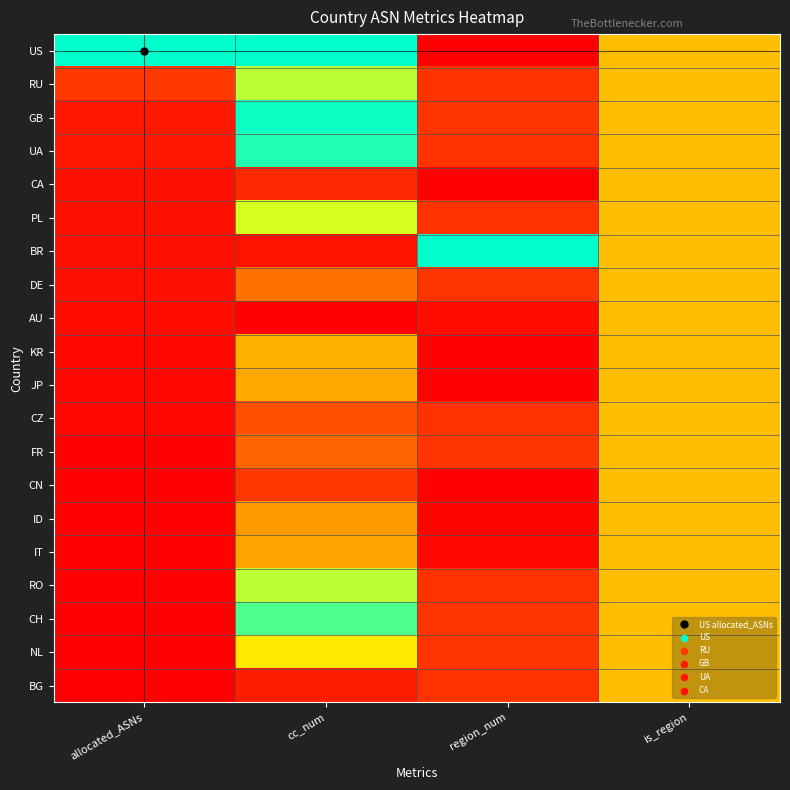

Reading left to right, transcribe all the data shown in this chart.

US: allocated_ASNs=1.0	cc_num=1.0	region_num=0.0	is_region=0.5
RU: allocated_ASNs=0.2	cc_num=0.8	region_num=0.1	is_region=0.5
GB: allocated_ASNs=0.1	cc_num=1.0	region_num=0.1	is_region=0.5
UA: allocated_ASNs=0.1	cc_num=1.0	region_num=0.1	is_region=0.5
CA: allocated_ASNs=0.0	cc_num=0.1	region_num=0.0	is_region=0.5
PL: allocated_ASNs=0.0	cc_num=0.7	region_num=0.1	is_region=0.5
BR: allocated_ASNs=0.0	cc_num=0.0	region_num=1.0	is_region=0.5
DE: allocated_ASNs=0.0	cc_num=0.3	region_num=0.1	is_region=0.5
AU: allocated_ASNs=0.0	cc_num=0.0	region_num=0.0	is_region=0.5
KR: allocated_ASNs=0.0	cc_num=0.5	region_num=0.0	is_region=0.5
JP: allocated_ASNs=0.0	cc_num=0.4	region_num=0.0	is_region=0.5
CZ: allocated_ASNs=0.0	cc_num=0.2	region_num=0.1	is_region=0.5
FR: allocated_ASNs=0.0	cc_num=0.3	region_num=0.1	is_region=0.5
CN: allocated_ASNs=0.0	cc_num=0.1	region_num=0.0	is_region=0.5
ID: allocated_ASNs=0.0	cc_num=0.4	region_num=0.0	is_region=0.5
IT: allocated_ASNs=0.0	cc_num=0.4	region_num=0.0	is_region=0.5
RO: allocated_ASNs=0.0	cc_num=0.8	region_num=0.1	is_region=0.5
CH: allocated_ASNs=0.0	cc_num=0.9	region_num=0.1	is_region=0.5
NL: allocated_ASNs=0.0	cc_num=0.6	region_num=0.1	is_region=0.5
BG: allocated_ASNs=0.0	cc_num=0.1	region_num=0.1	is_region=0.5